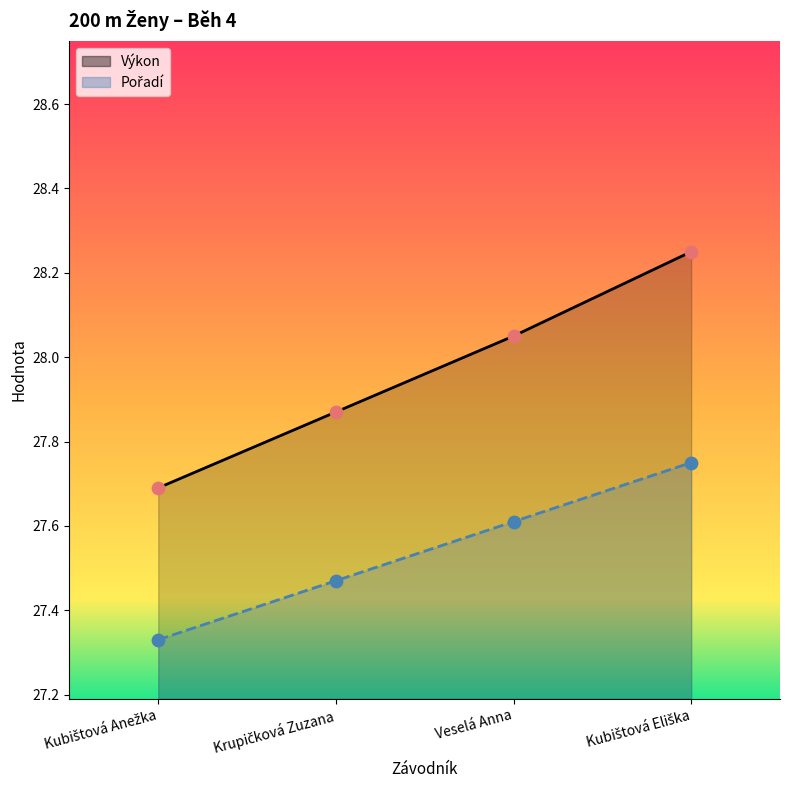

Which series has the largest Y range (max minus min)?

Výkon